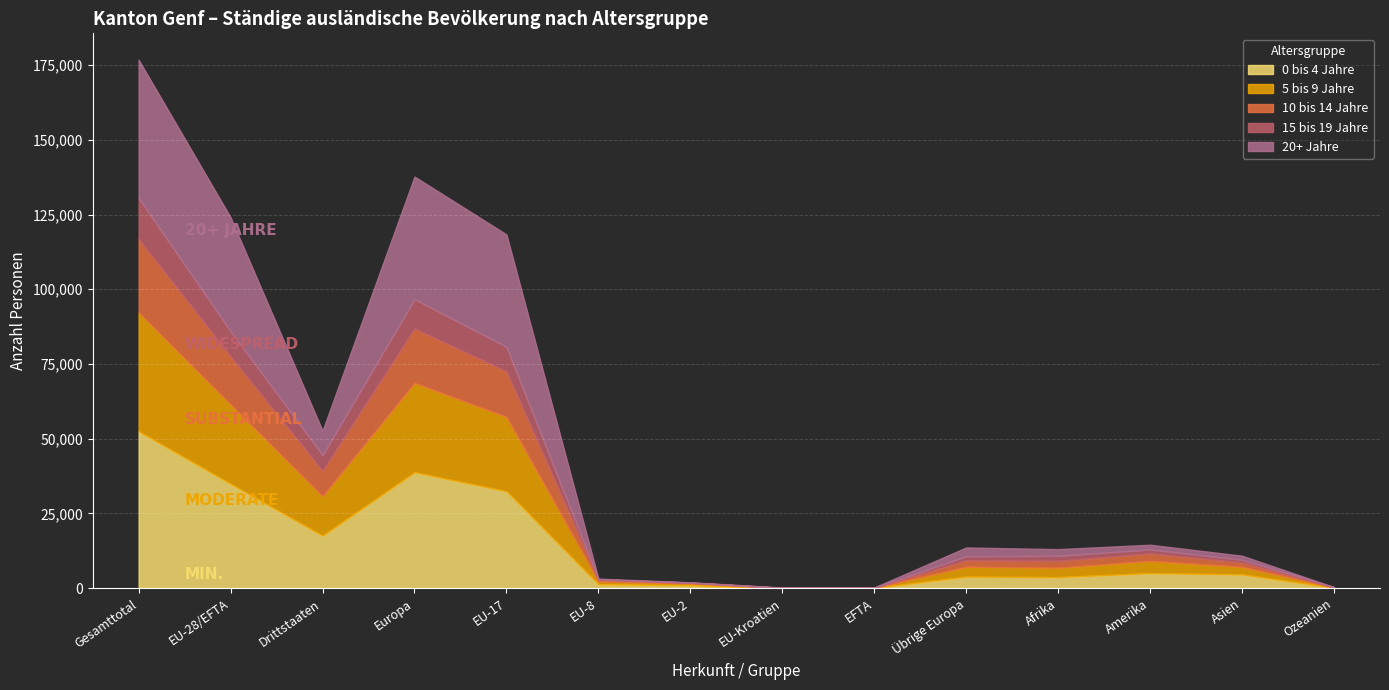

Which category has the highest value in the 0 bis 4 Jahre series?

Gesamttotal